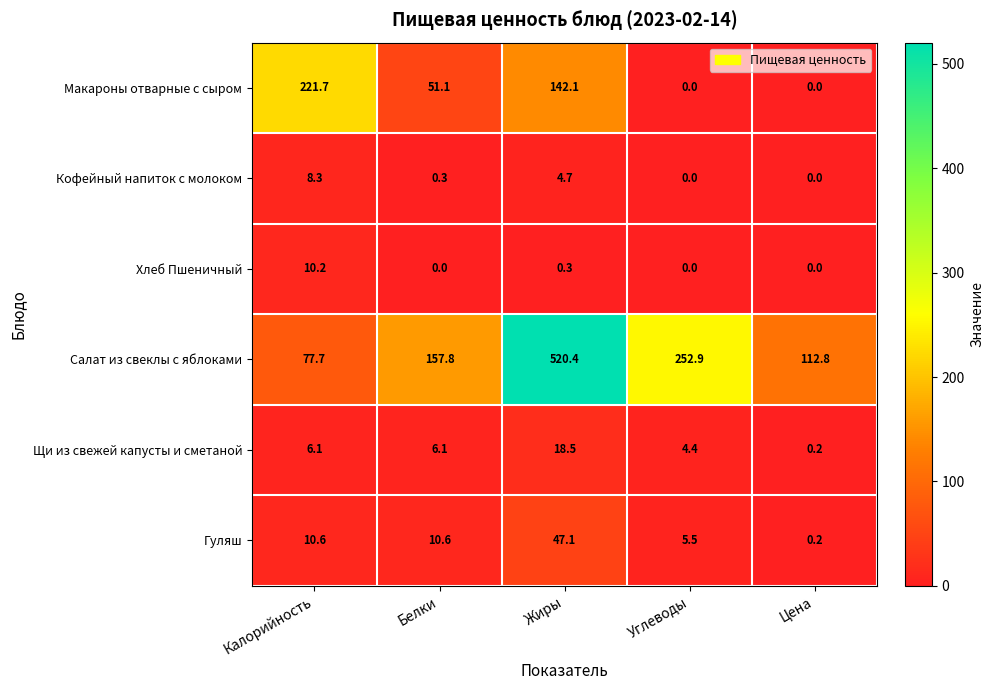

Rank the series by their maximum value, from highest to lowest.

Салат из свеклы с яблоками, Макароны отварные с сыром, Гуляш, Щи из свежей капусты и сметаной, Хлеб Пшеничный, Кофейный напиток с молоком